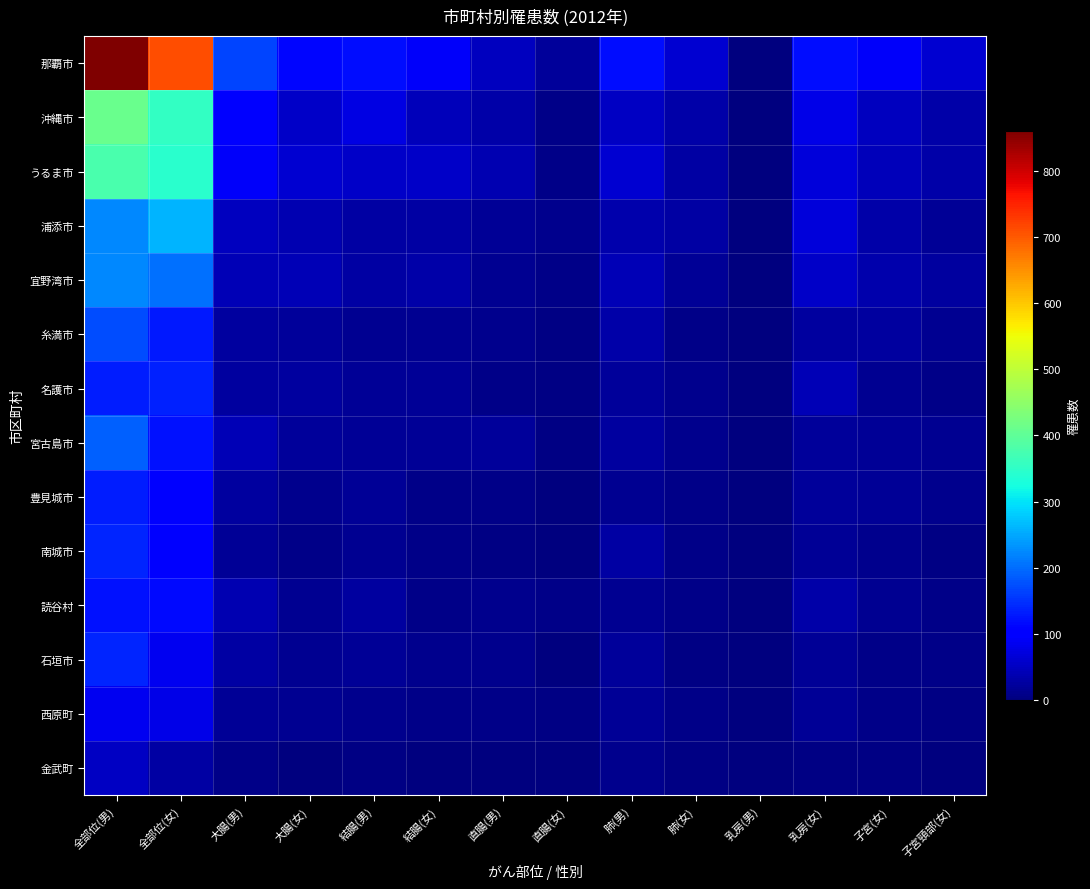

Between 直腸(男) and 肺(男), which series saw the biggest shift?

那覇市